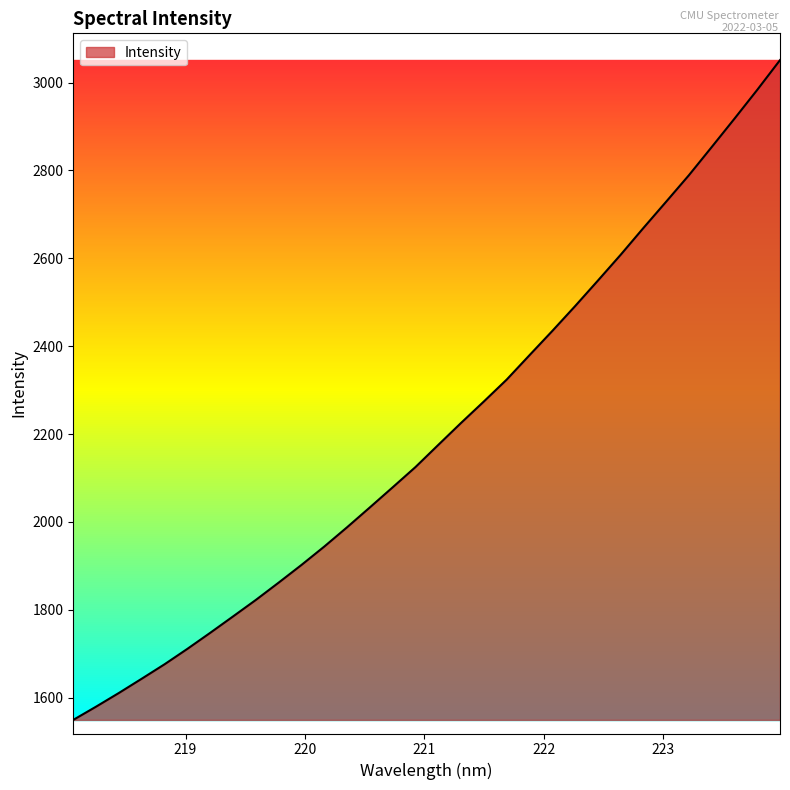

What is the minimum value shown in the chart?

1549.2